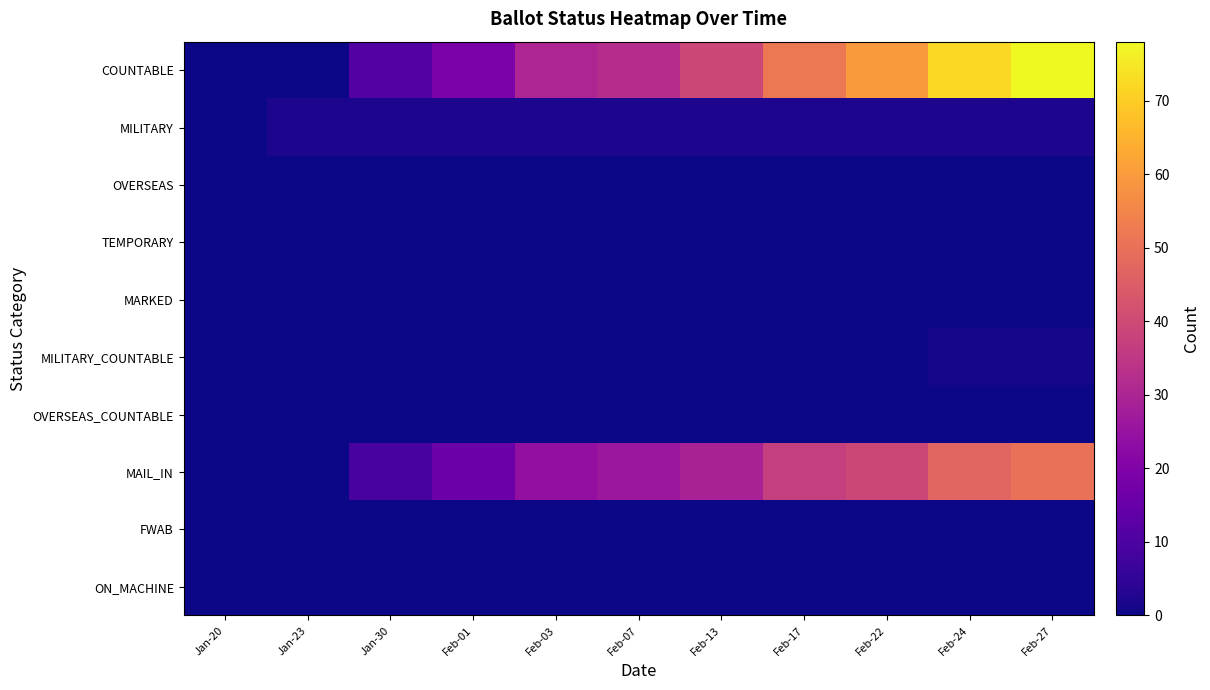

Reading right to left, extract all data points from this chart.

COUNTABLE: Feb-27=78	Feb-24=72	Feb-22=60	Feb-17=52	Feb-13=39	Feb-07=32	Feb-03=30	Feb-01=19	Jan-30=11	Jan-23=0	Jan-20=0
MILITARY: Feb-27=2	Feb-24=2	Feb-22=2	Feb-17=2	Feb-13=2	Feb-07=2	Feb-03=2	Feb-01=2	Jan-30=2	Jan-23=2	Jan-20=0
OVERSEAS: Feb-27=0	Feb-24=0	Feb-22=0	Feb-17=0	Feb-13=0	Feb-07=0	Feb-03=0	Feb-01=0	Jan-30=0	Jan-23=0	Jan-20=0
TEMPORARY: Feb-27=0	Feb-24=0	Feb-22=0	Feb-17=0	Feb-13=0	Feb-07=0	Feb-03=0	Feb-01=0	Jan-30=0	Jan-23=0	Jan-20=0
MARKED: Feb-27=0	Feb-24=0	Feb-22=0	Feb-17=0	Feb-13=0	Feb-07=0	Feb-03=0	Feb-01=0	Jan-30=0	Jan-23=0	Jan-20=0
MILITARY_COUNTABLE: Feb-27=1	Feb-24=1	Feb-22=0	Feb-17=0	Feb-13=0	Feb-07=0	Feb-03=0	Feb-01=0	Jan-30=0	Jan-23=0	Jan-20=0
OVERSEAS_COUNTABLE: Feb-27=0	Feb-24=0	Feb-22=0	Feb-17=0	Feb-13=0	Feb-07=0	Feb-03=0	Feb-01=0	Jan-30=0	Jan-23=0	Jan-20=0
MAIL_IN: Feb-27=50	Feb-24=47	Feb-22=39	Feb-17=37	Feb-13=29	Feb-07=26	Feb-03=24	Feb-01=16	Jan-30=9	Jan-23=0	Jan-20=0
FWAB: Feb-27=0	Feb-24=0	Feb-22=0	Feb-17=0	Feb-13=0	Feb-07=0	Feb-03=0	Feb-01=0	Jan-30=0	Jan-23=0	Jan-20=0
ON_MACHINE: Feb-27=0	Feb-24=0	Feb-22=0	Feb-17=0	Feb-13=0	Feb-07=0	Feb-03=0	Feb-01=0	Jan-30=0	Jan-23=0	Jan-20=0